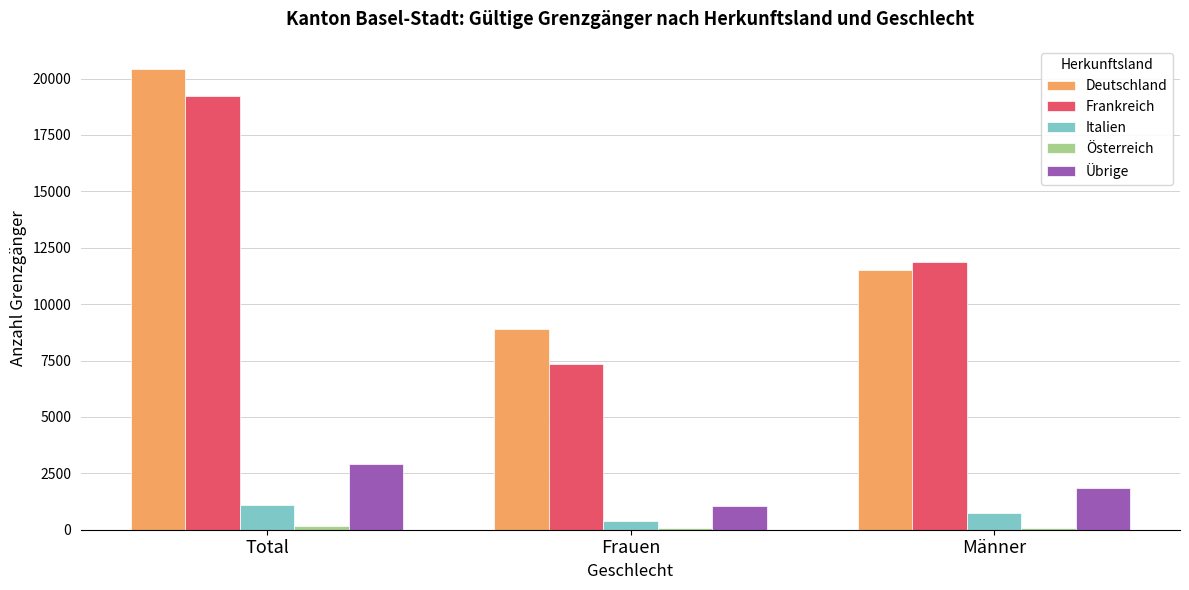

The Deutschland series shows 6326 at Total. True or false?

False